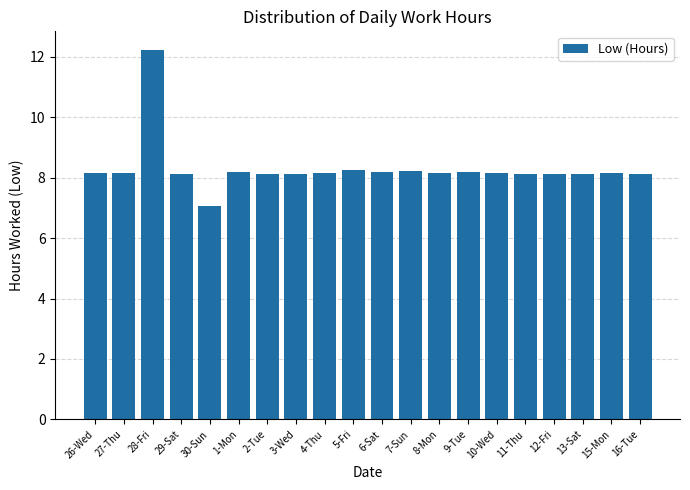

What is the difference between the maximum and second lowest values?

4.1